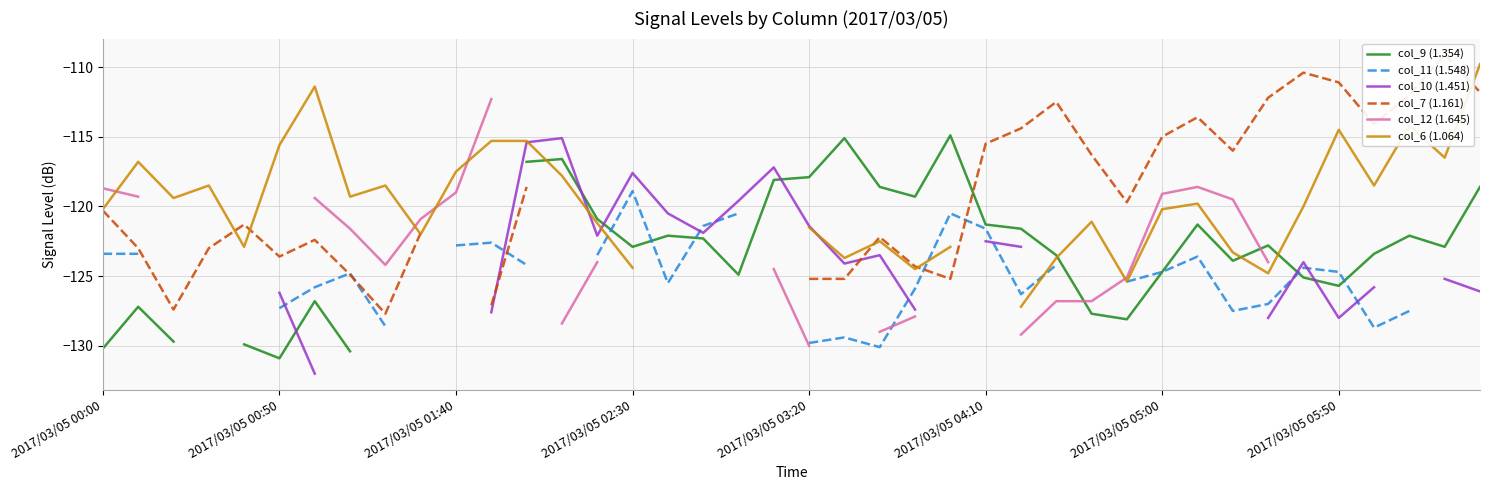

What is the difference between the col_9 (1.354) values at 18 and 27?

1.4